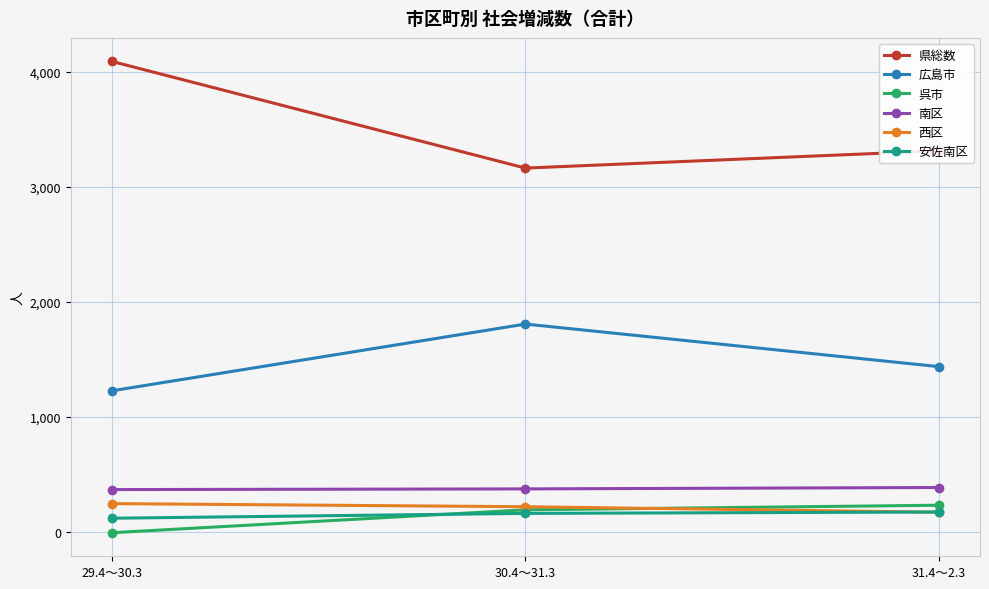

Does the chart display data point markers on the line(s)?

Yes